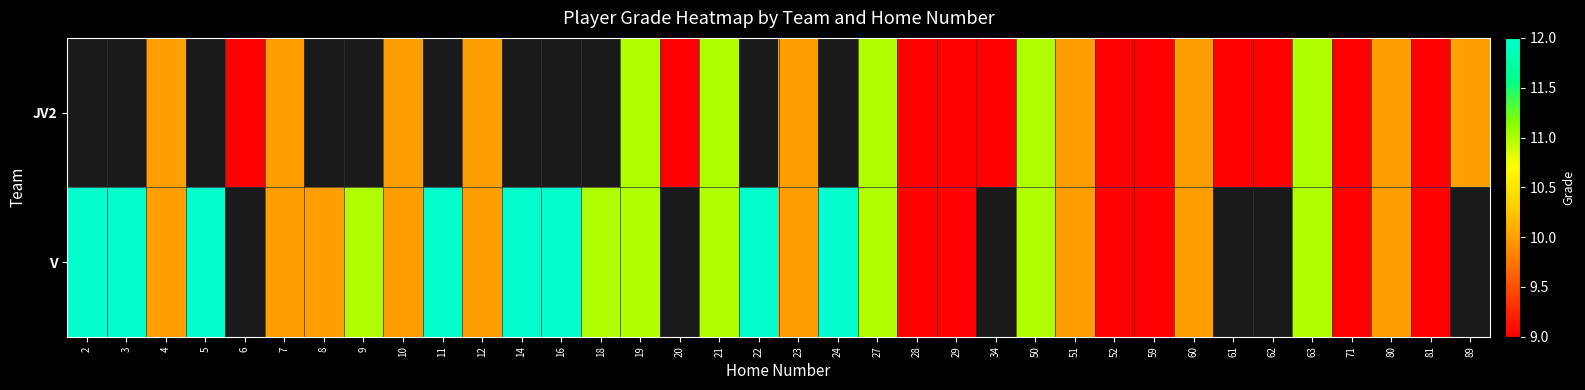

At which category is the sum across all series the highest?

19